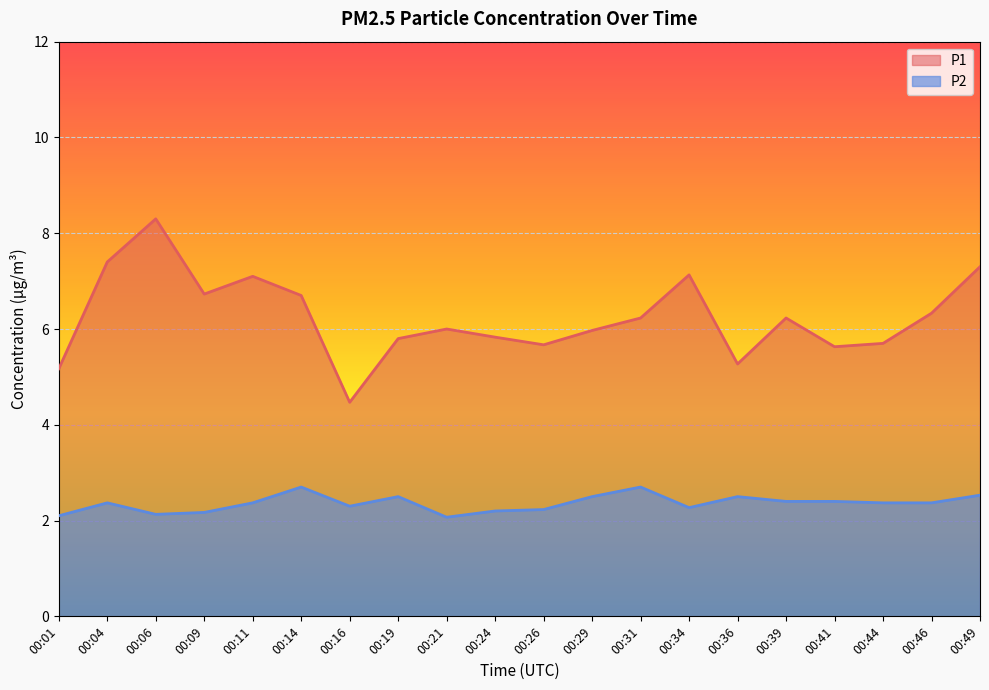

The value of P1 at 00:44 is 1.5. True or false?

False